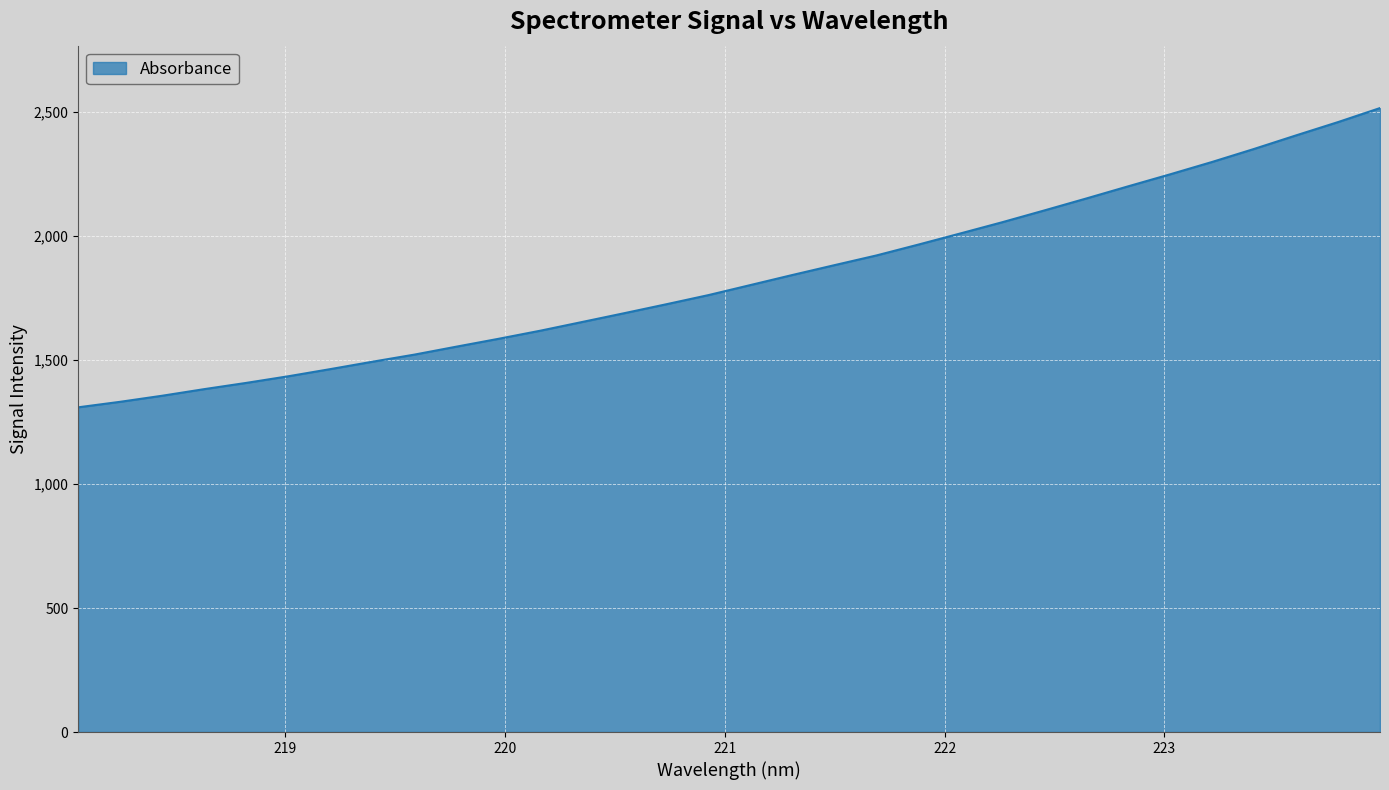

What is the greatest value displayed?

2517.1